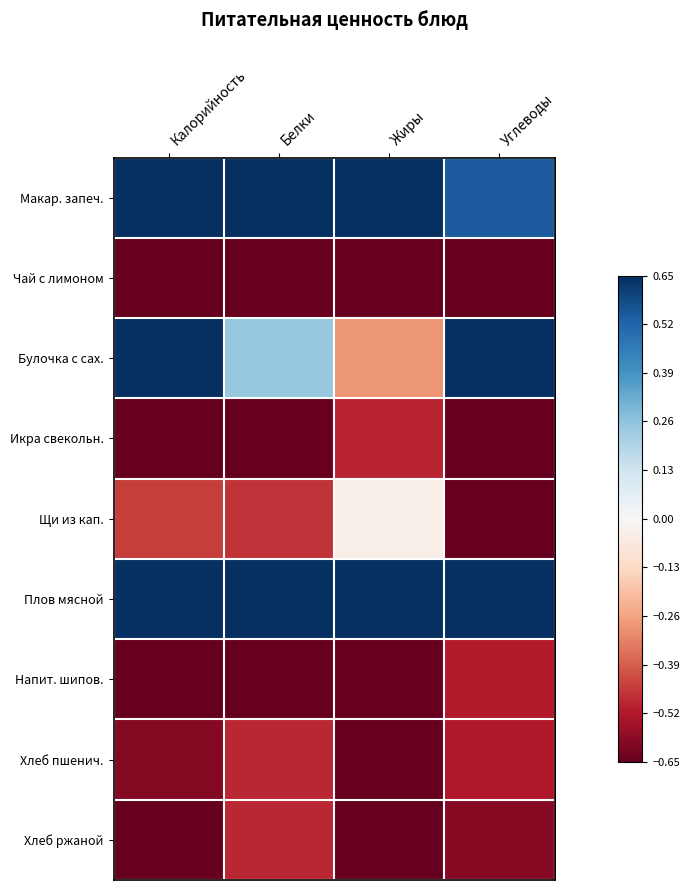

At how many categories does at least one series exceed 0?

4